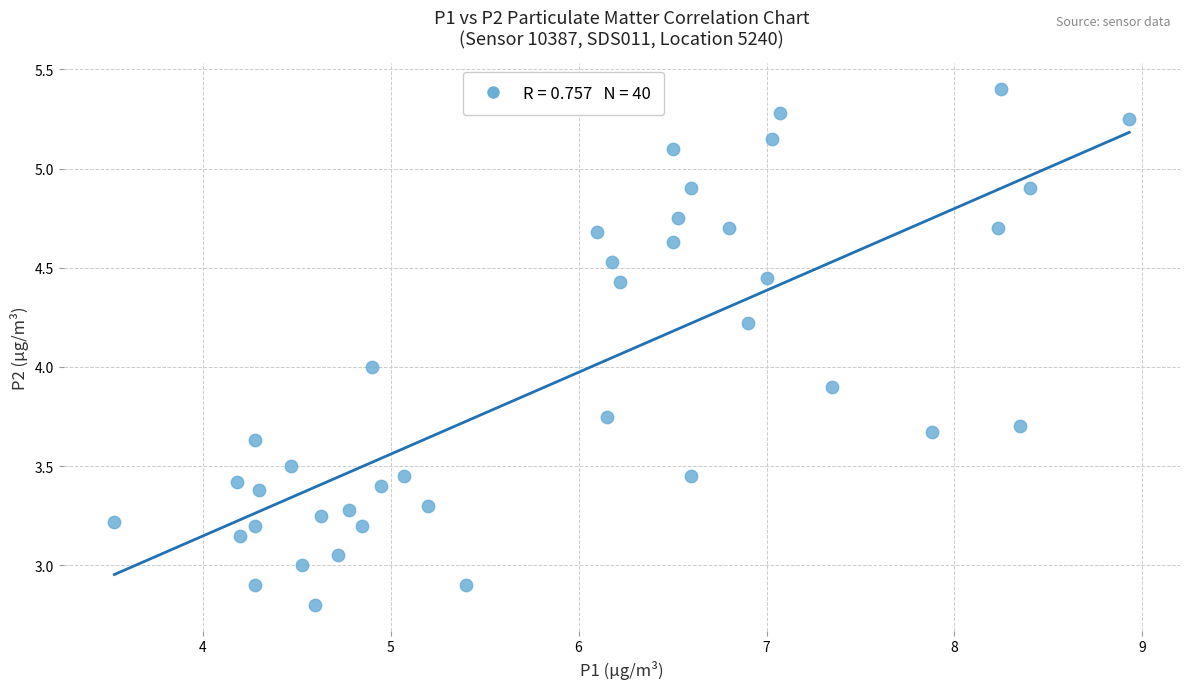

What is the range of X values (max minus min)?

5.4